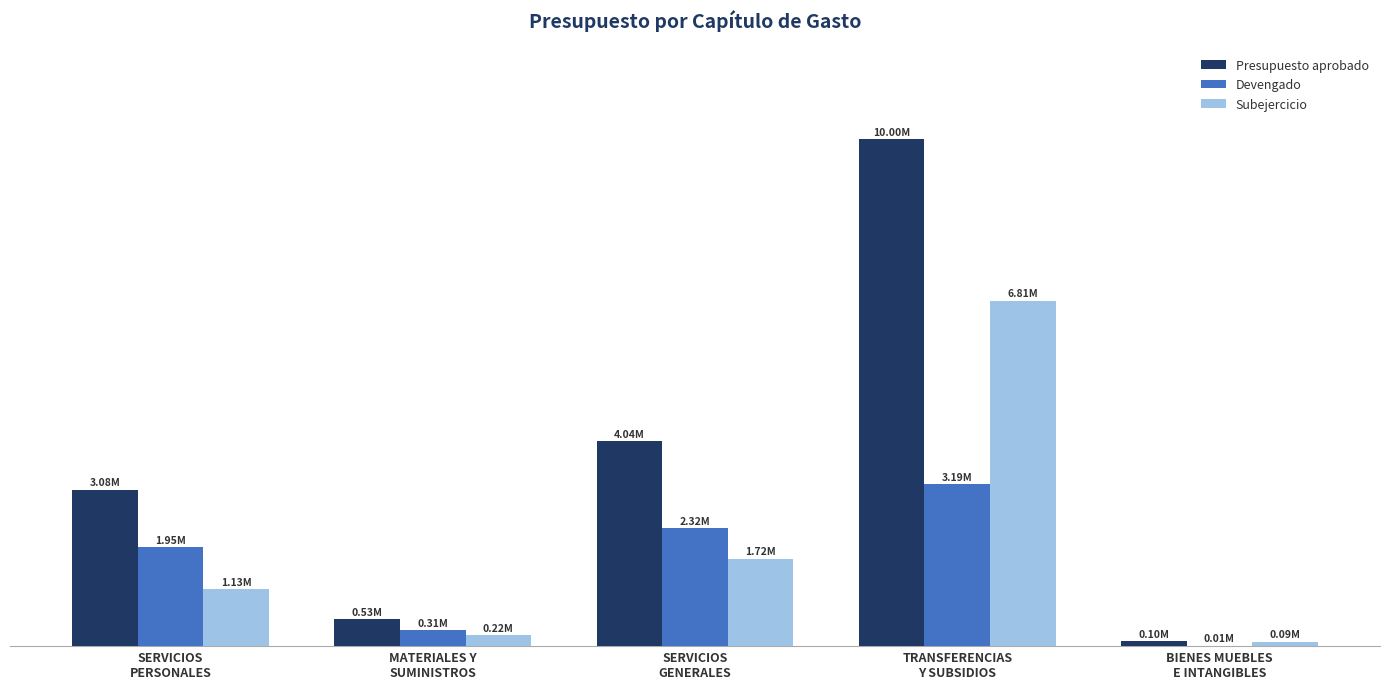

Are the bars grouped side by side (vs. stacked)?

Yes